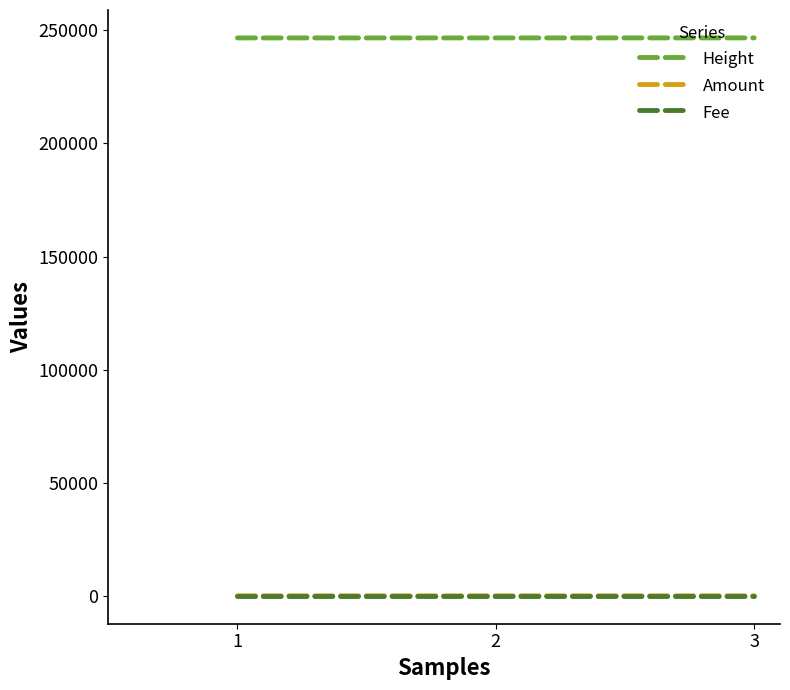

What are all the series names shown in the legend?

Height, Amount, Fee